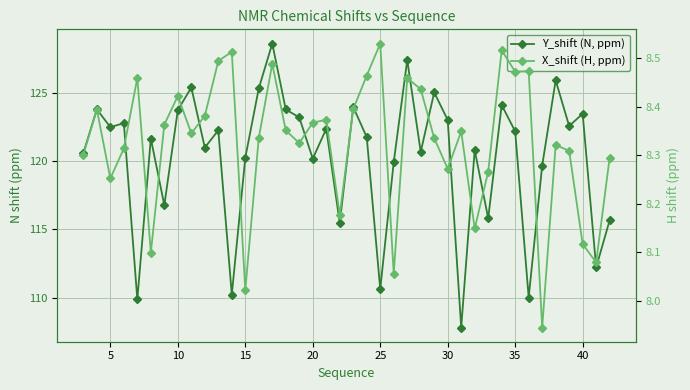

How many distinct data groups are displayed?

2